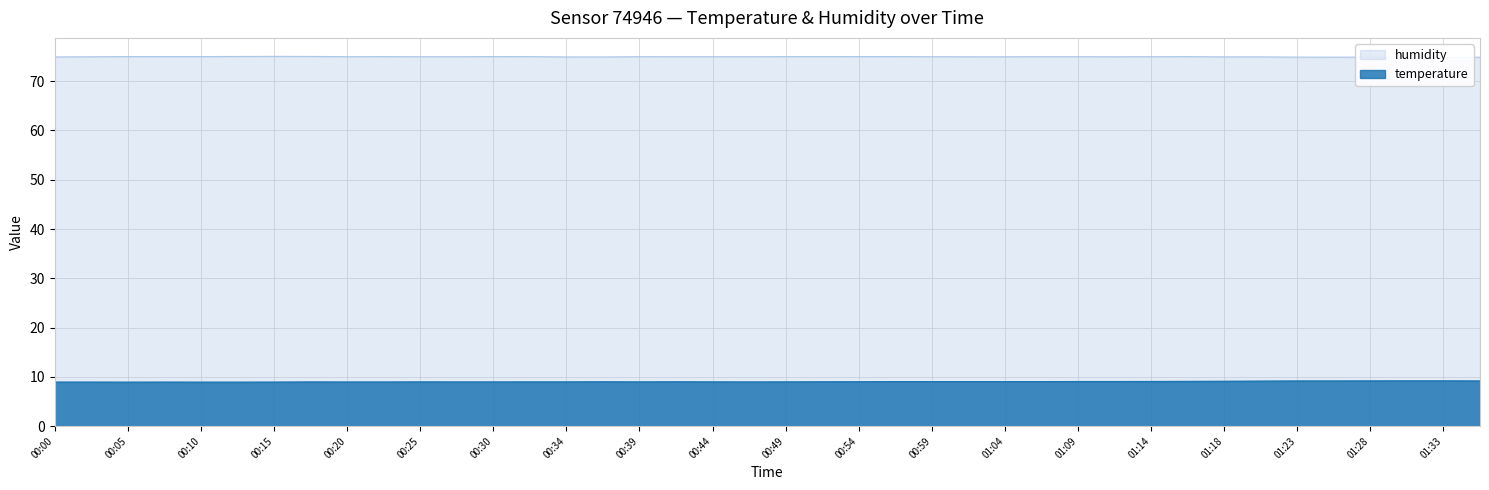

At how many categories does at least one series exceed 23?

40